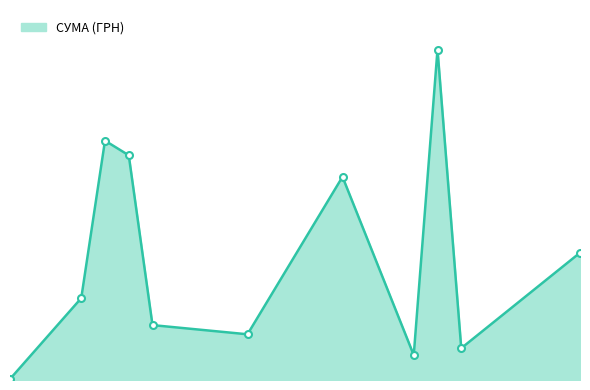

What is the average value?

35706.3